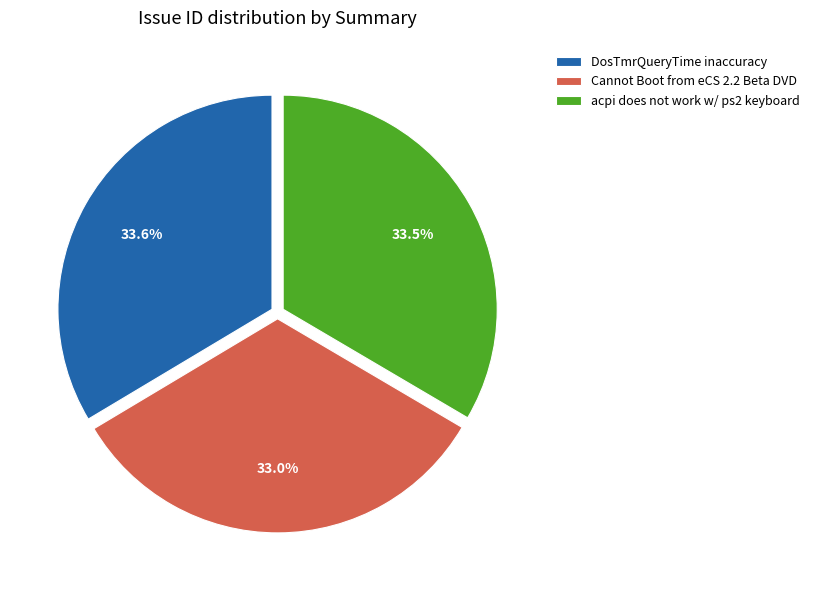

How many segments does this pie chart have?

3